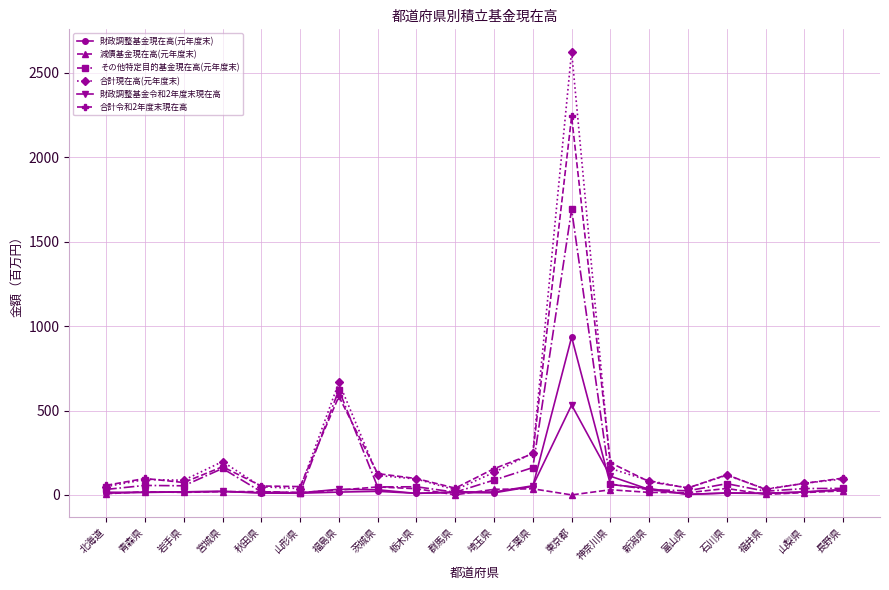

True or false: その他特定目的基金現在高(元年度末) has more than 2 points higher than both neighbors.

True